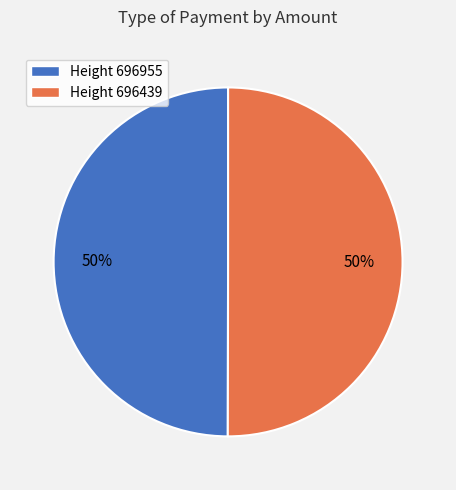

How many slices are in this pie chart?

2